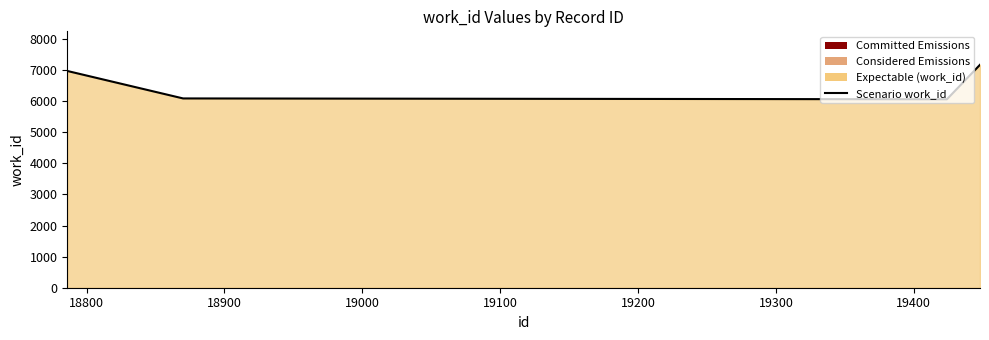

Does the chart have visible grid lines?

No